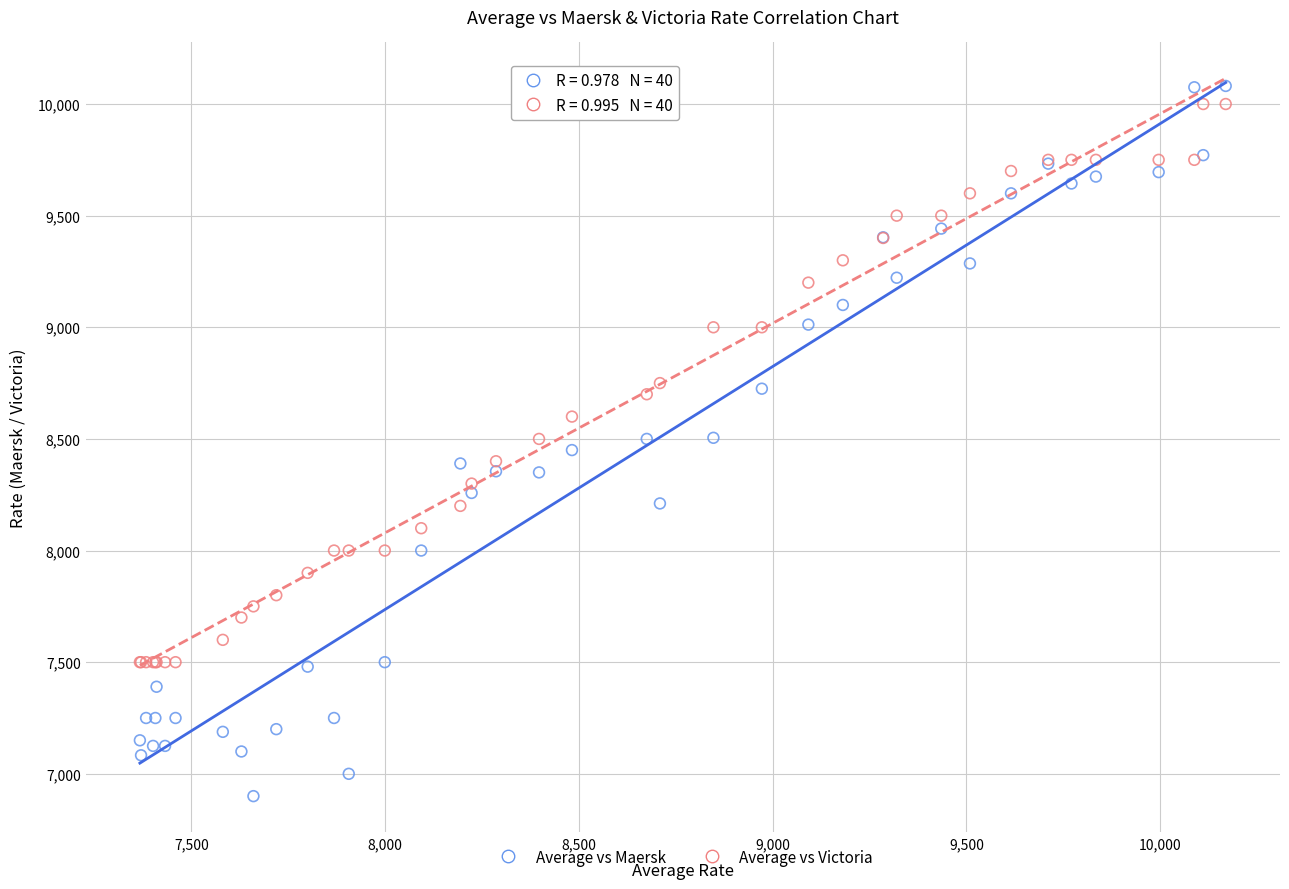

Which series has the largest Y range (max minus min)?

Average vs Maersk